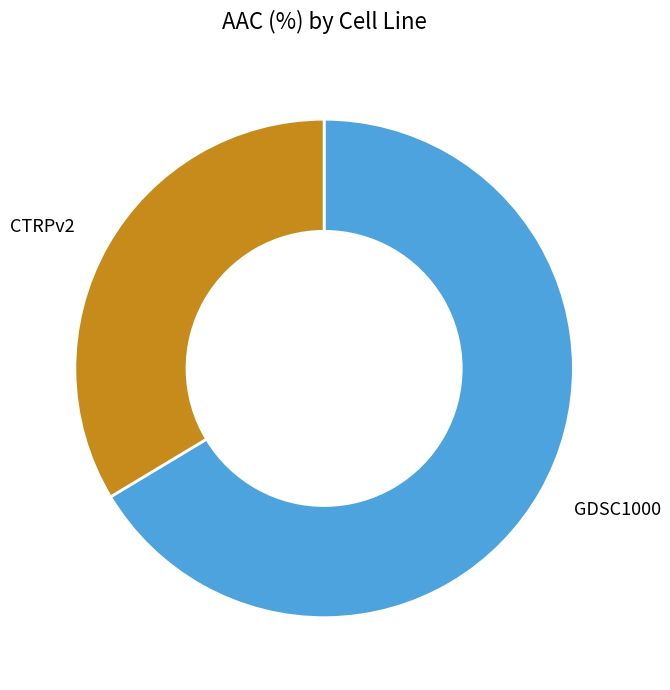

The CTRPv2 slice represents 34% of the pie. True or false?

True